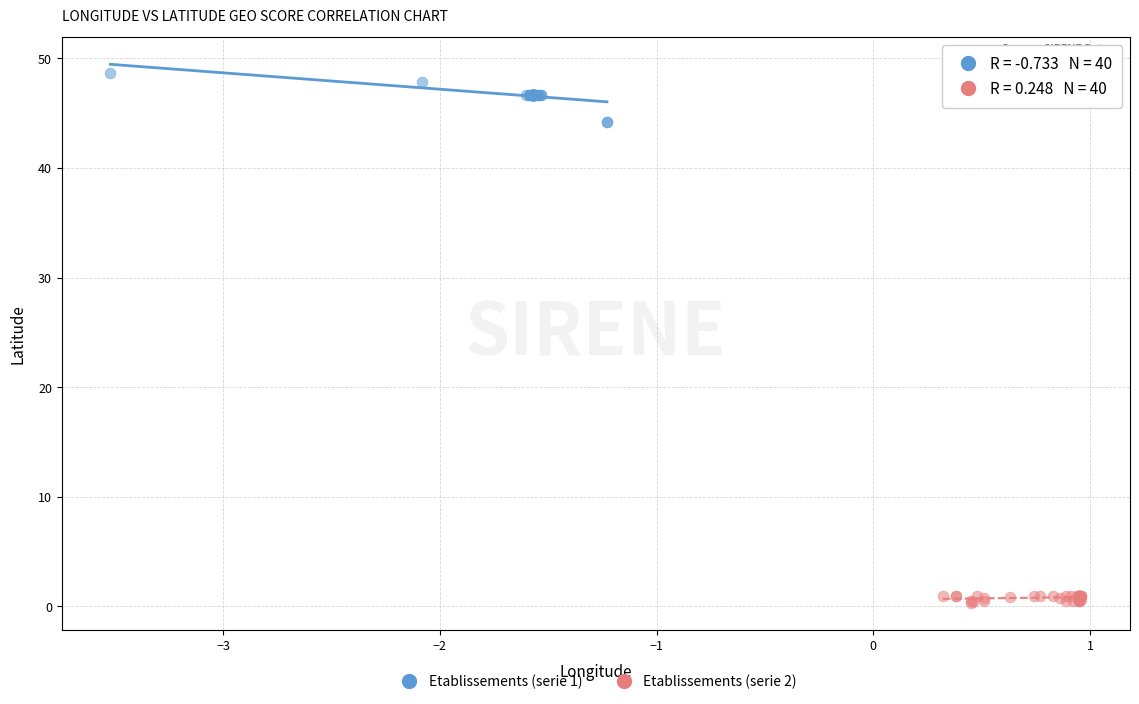

Which series contains the lowest Y value?

Etablissements (serie 2)